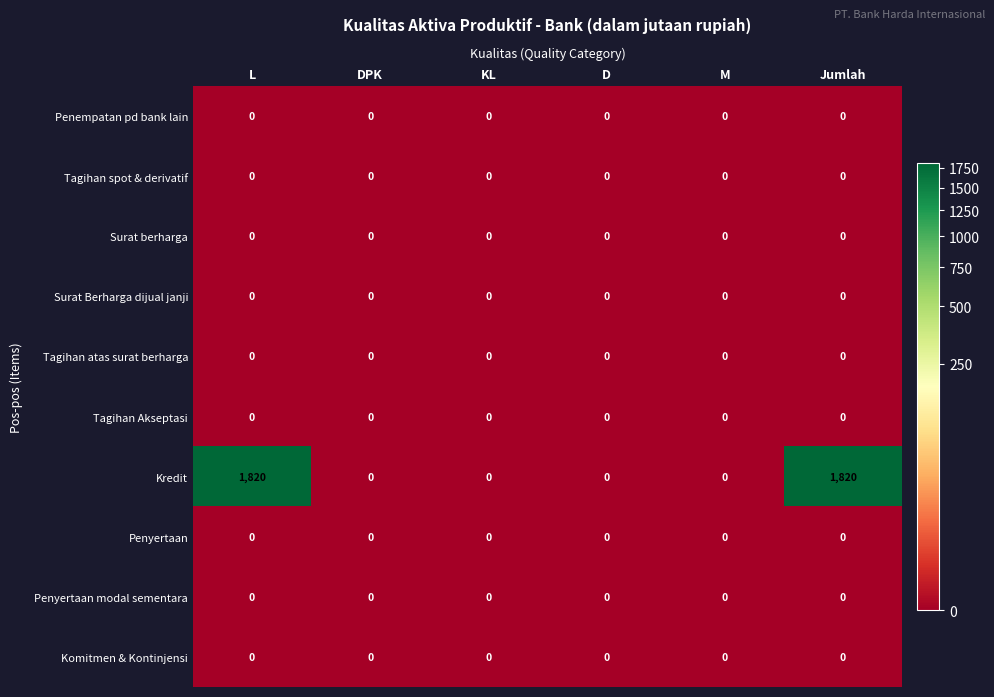

Which series has the largest total across all categories?

Kredit